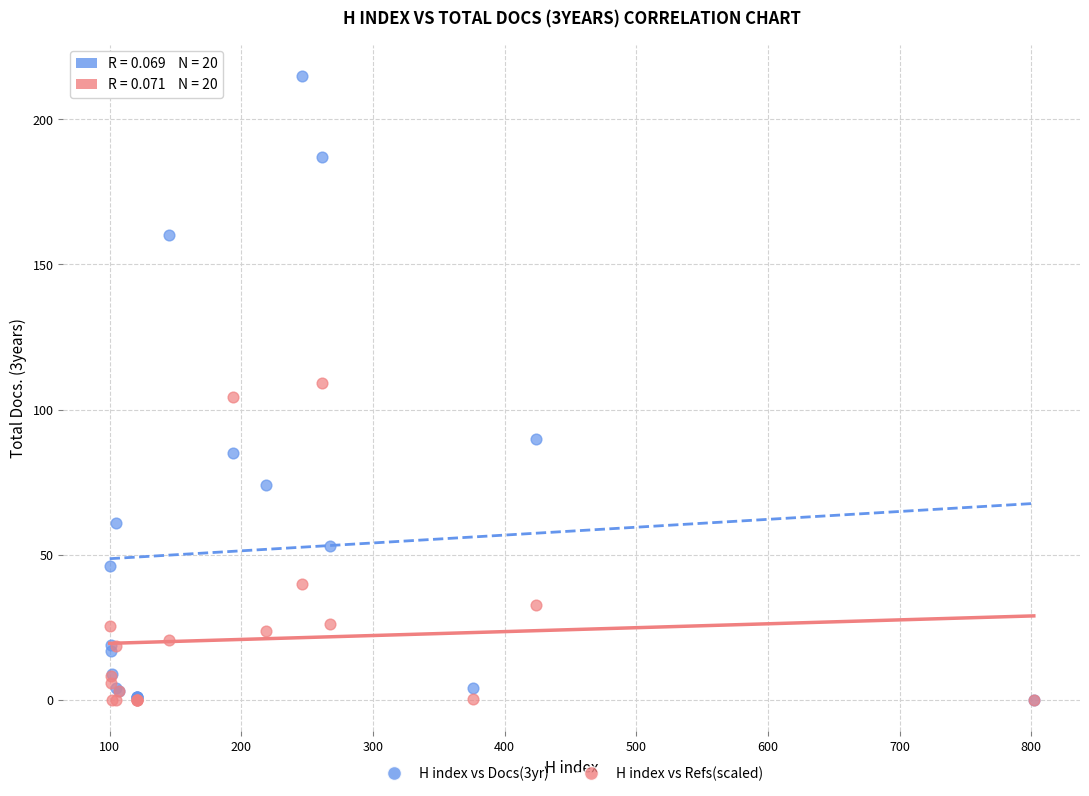

Which series reaches the maximum Y coordinate?

H index vs Docs(3yr)